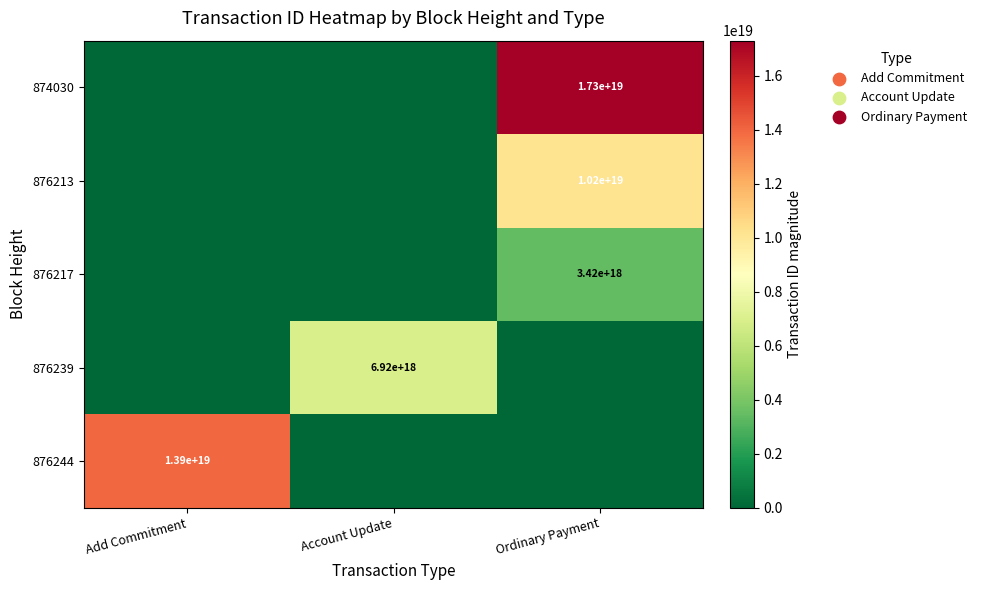

Which label corresponds to the largest value in the chart?

Ordinary Payment